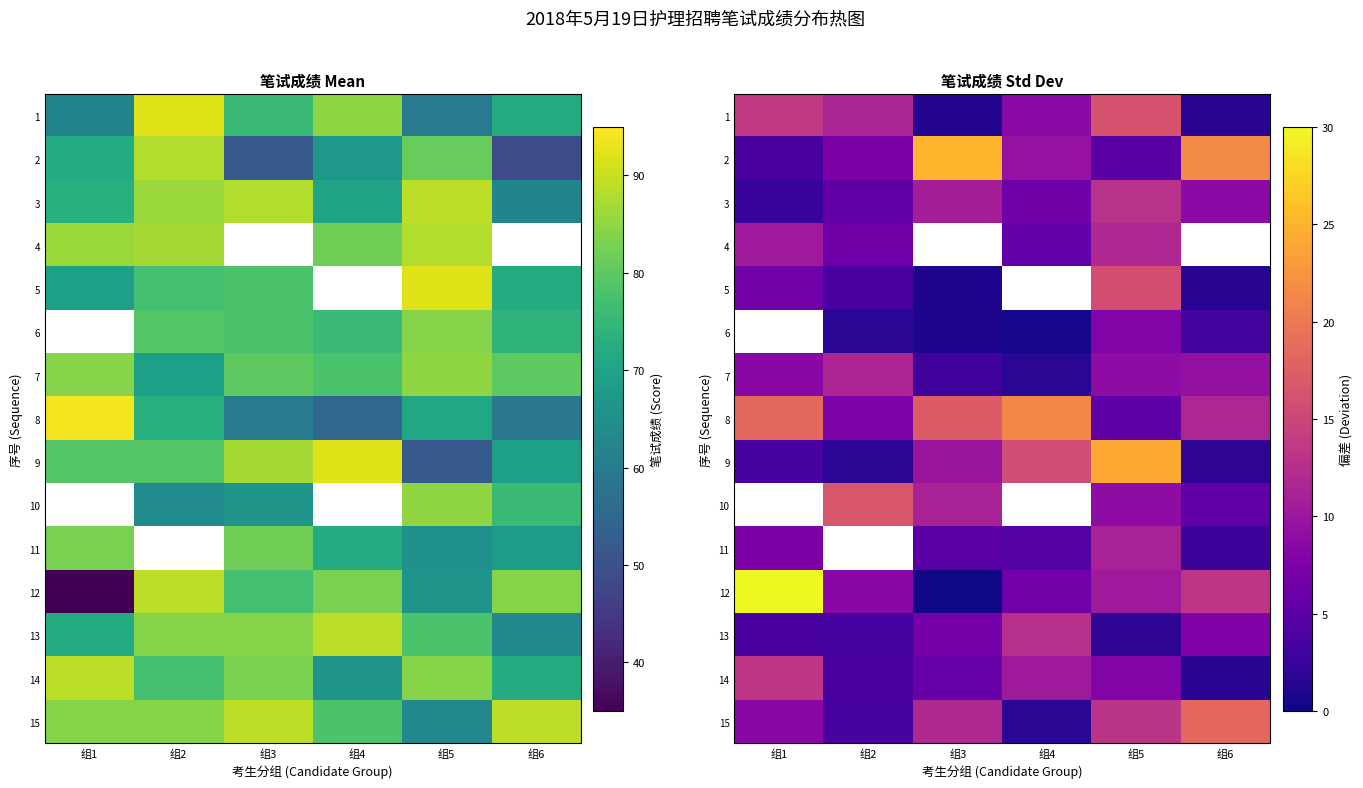

Which has a higher value, 组1 or 组4?

组1